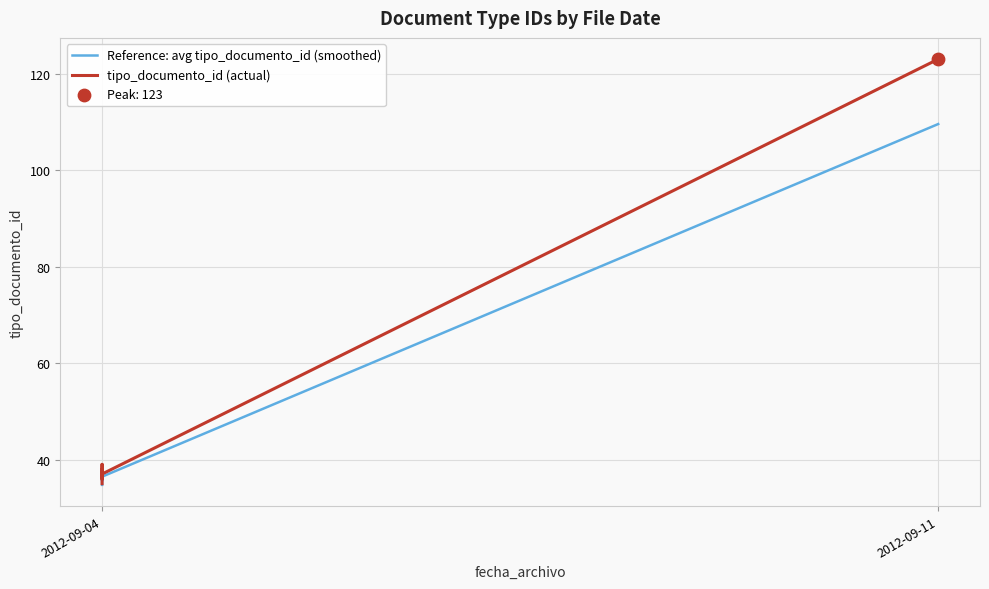

What are all the series names shown in the legend?

Reference: avg tipo_documento_id (smoothed), tipo_documento_id (actual)